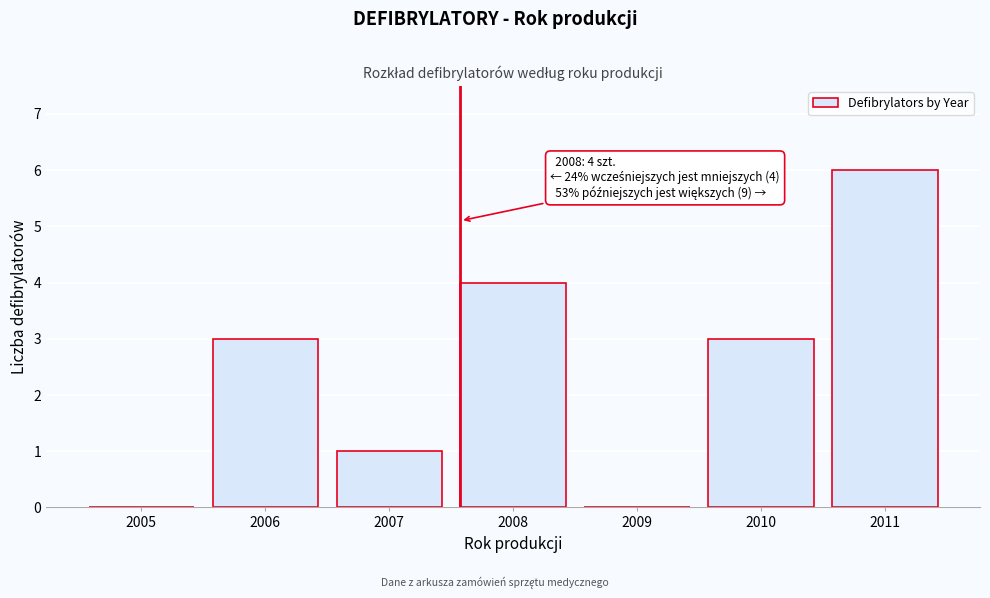

Reading left to right, extract all data points from this chart.

2005=0	2006=3	2007=1	2008=4	2009=0	2010=3	2011=6